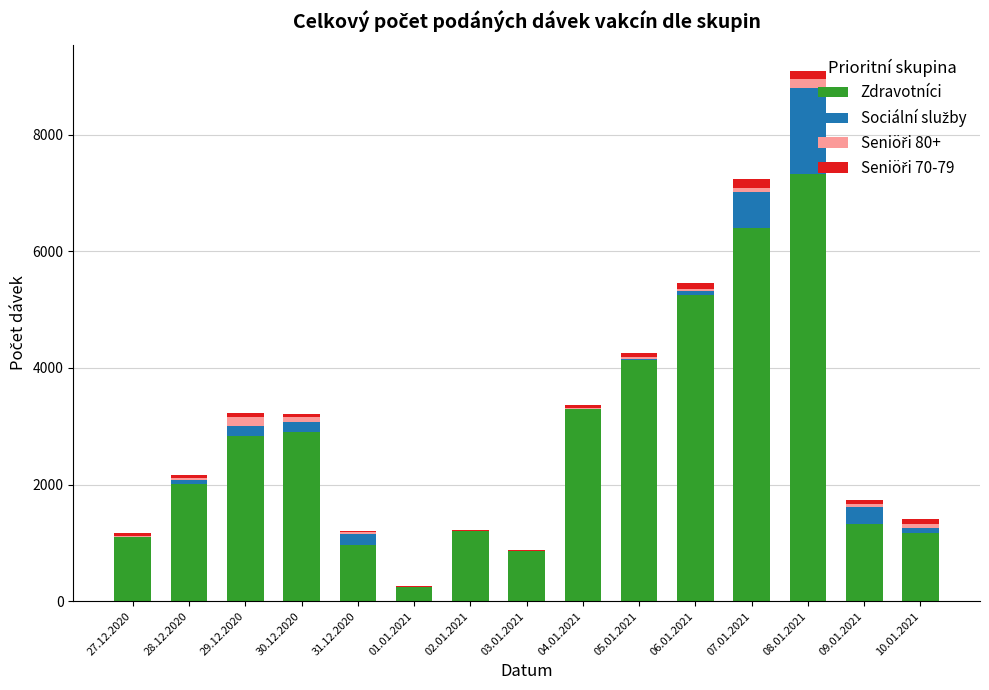

Are the bars horizontal?

No